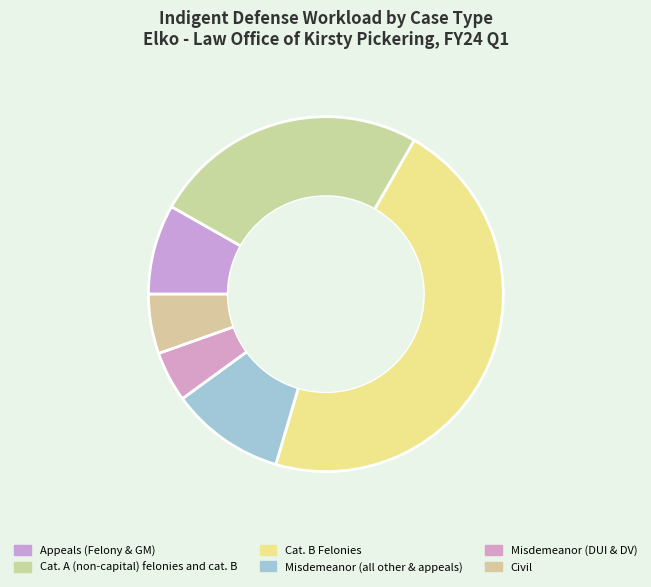

How many slices are in this pie chart?

6